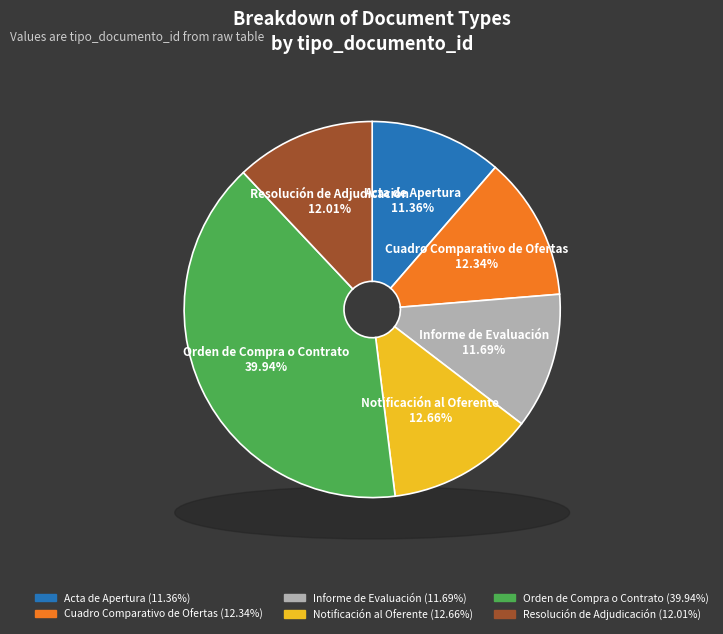

Is it true that Notificación al Oferente is 24% of the pie?

False